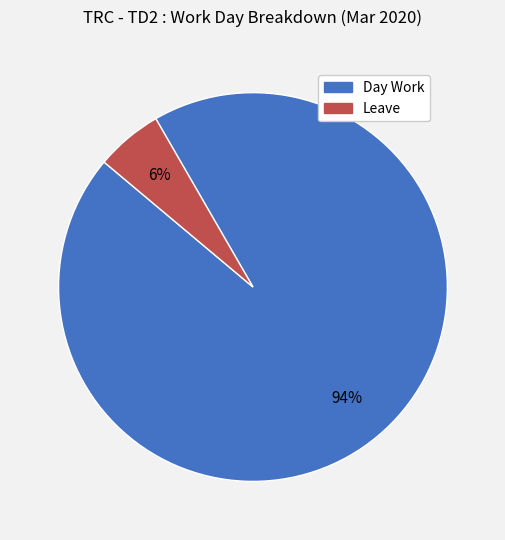

Between Leave and Day Work, which is larger?

Day Work